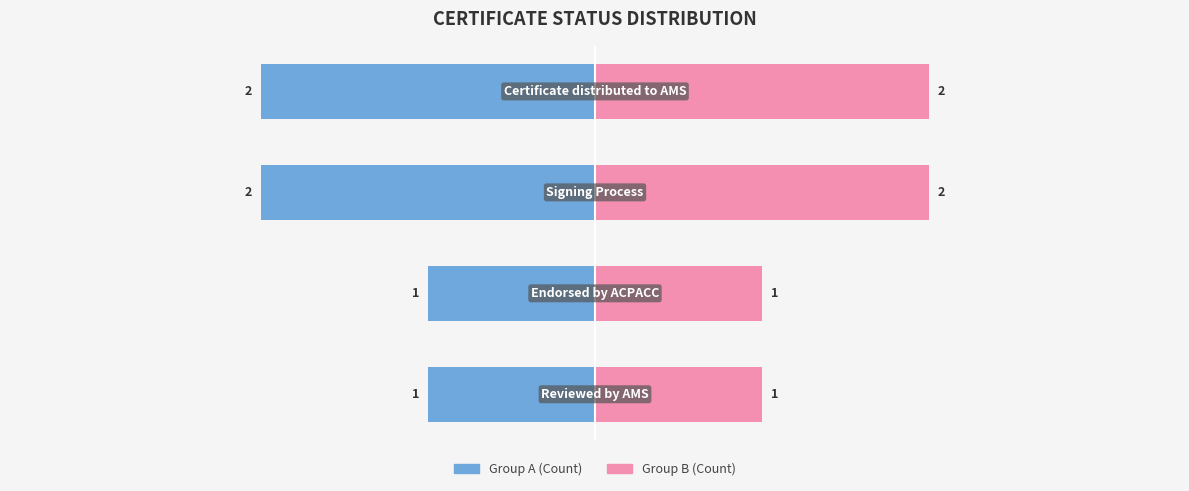

Which has a higher value, 3 or 2?

3